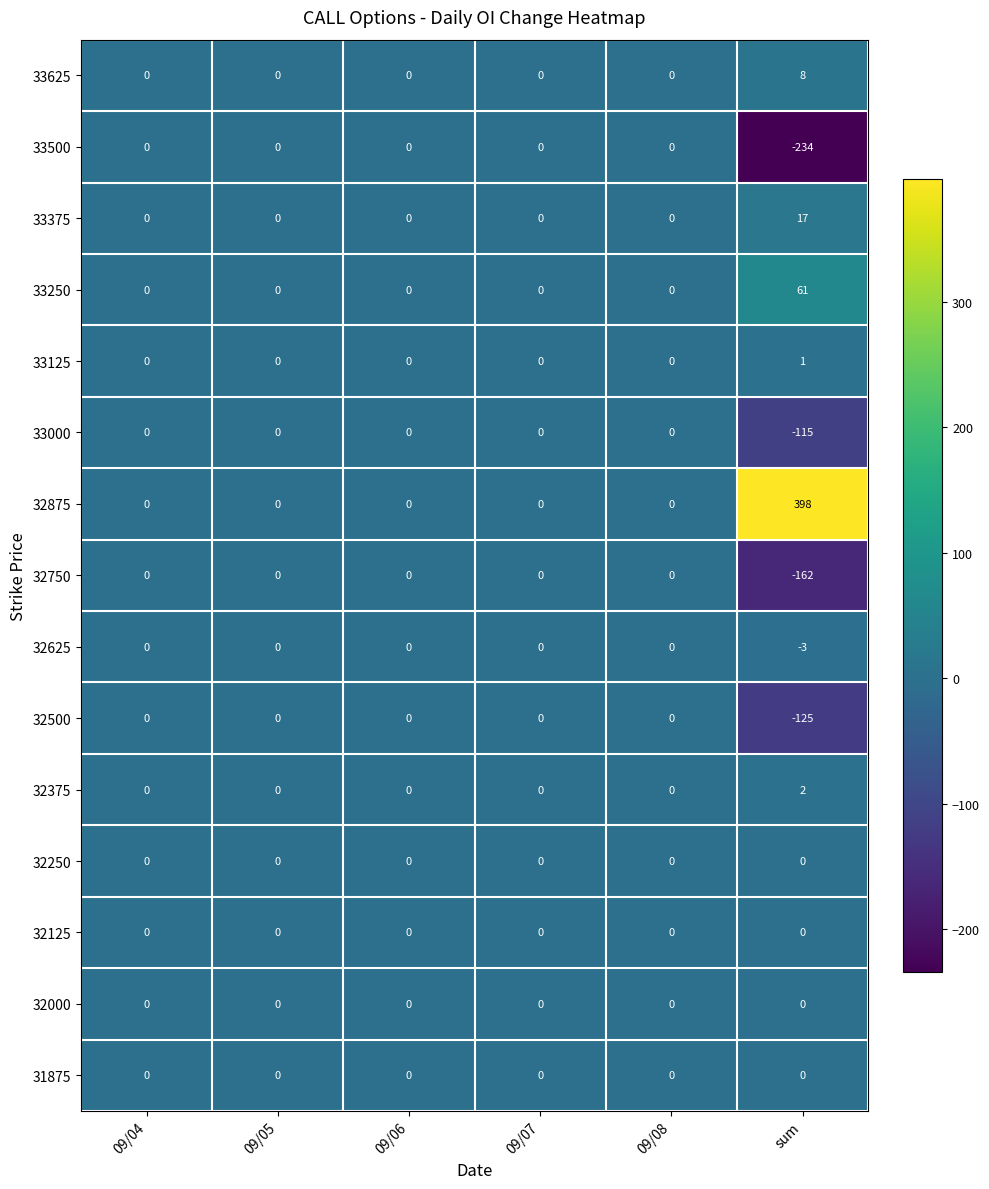

The value of 32125 at 09/06 is 0. True or false?

True